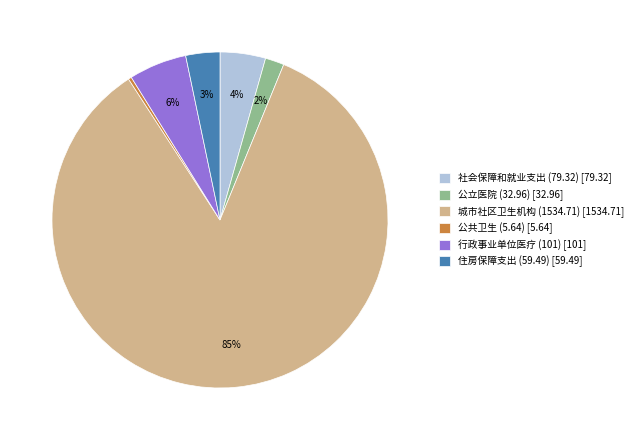

Is there a majority slice in this chart?

Yes